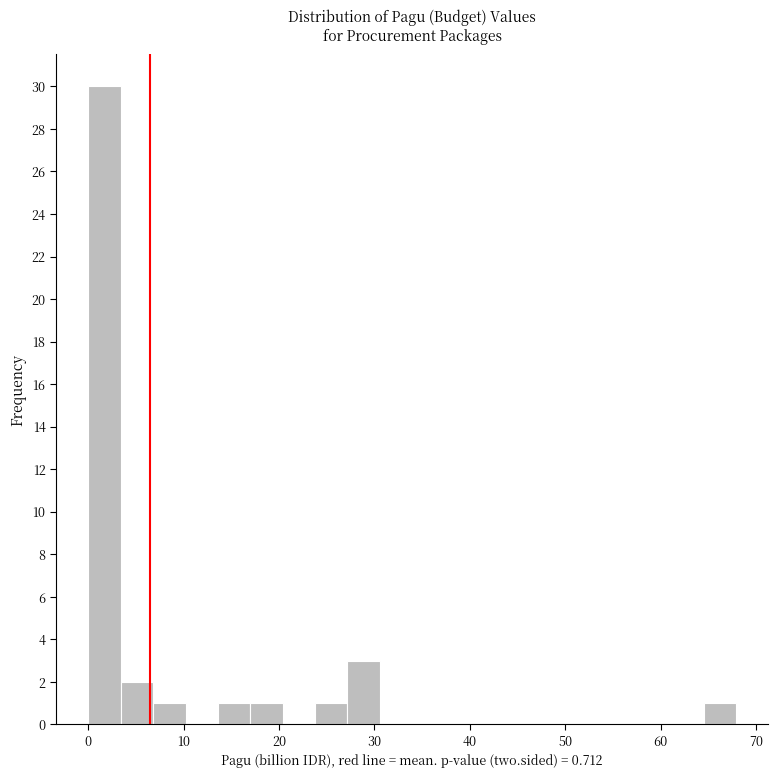

Around what value on the x-axis is the tallest bar? Give the approximate position of its centre, as read against the axis.

2